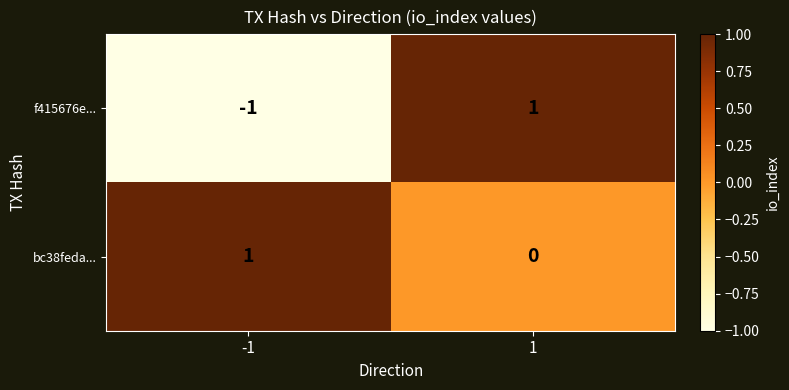

How many data points does each series have?

2